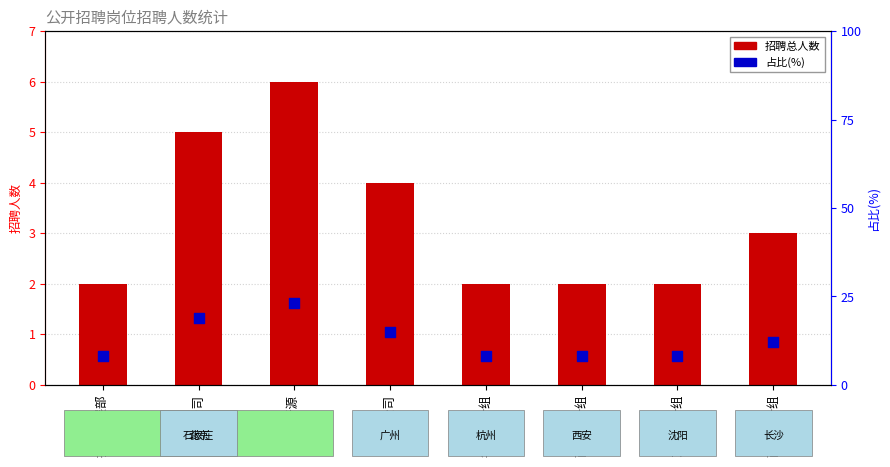

Which series contains the highest Y value?

占比(%)